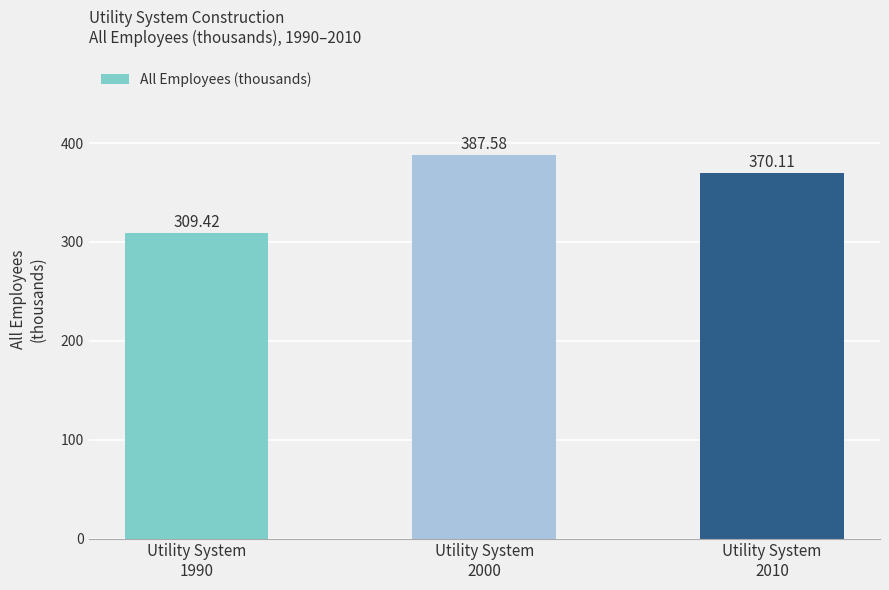

List the labels in order of value, smallest first.

Utility System
1990, Utility System
2010, Utility System
2000